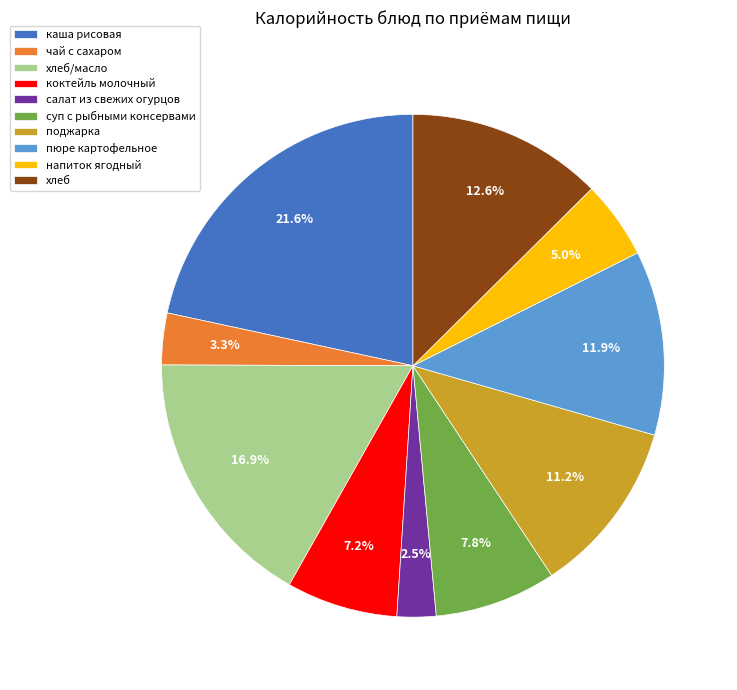

What is the largest slice in the pie chart?

каша рисовая